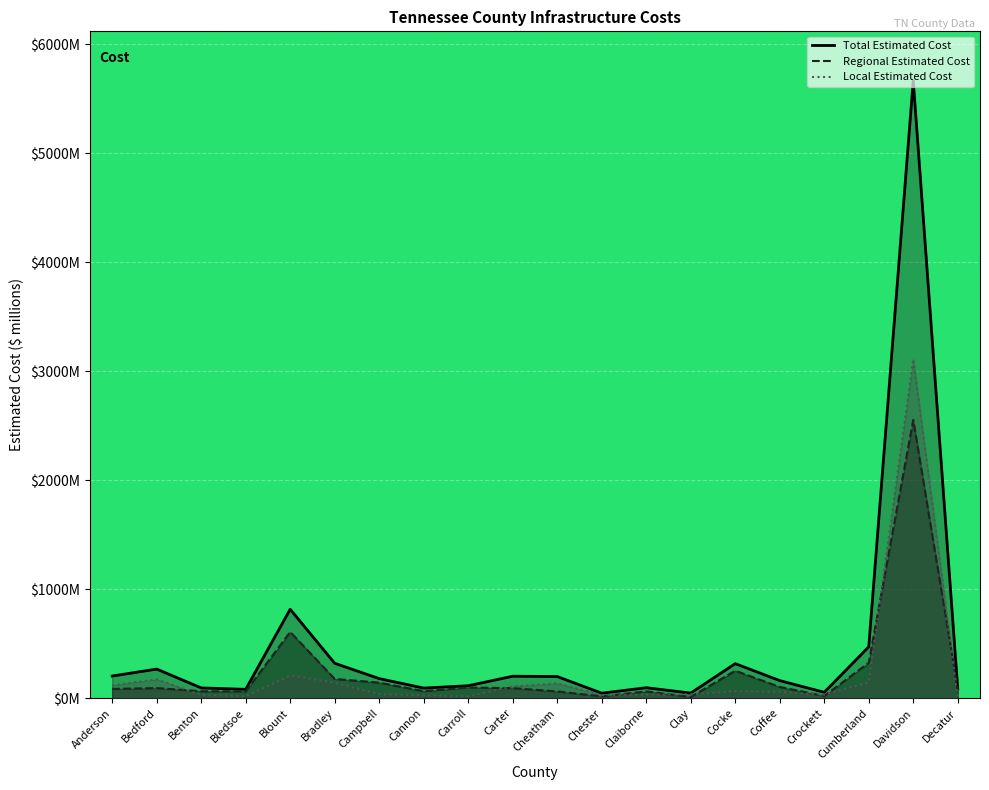

True or false: Regional Estimated Cost and Total Estimated Cost intersect in this chart.

False